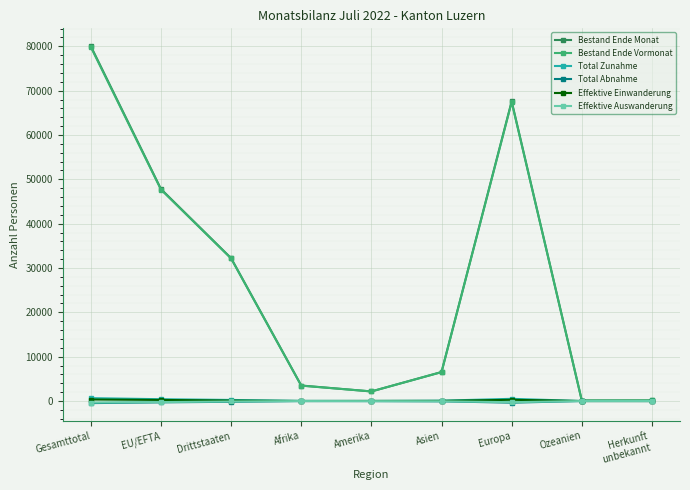

How many lines are shown in the chart?

6